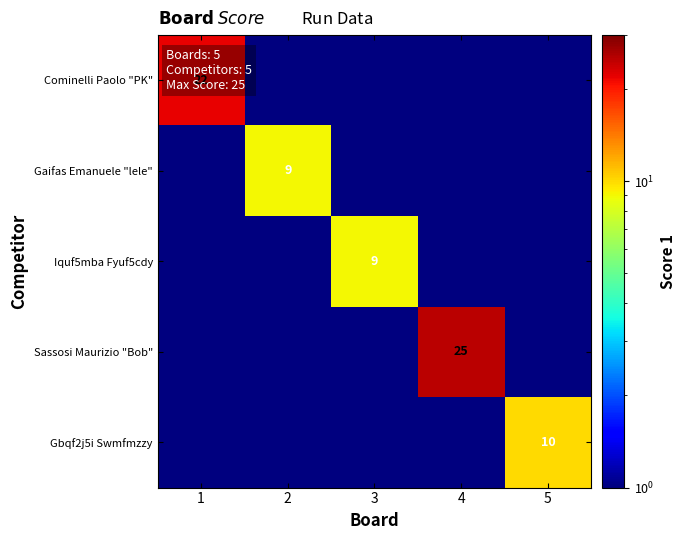

Is it true that Gaifas Emanuele "lele" equals 4.5 at 2?

False